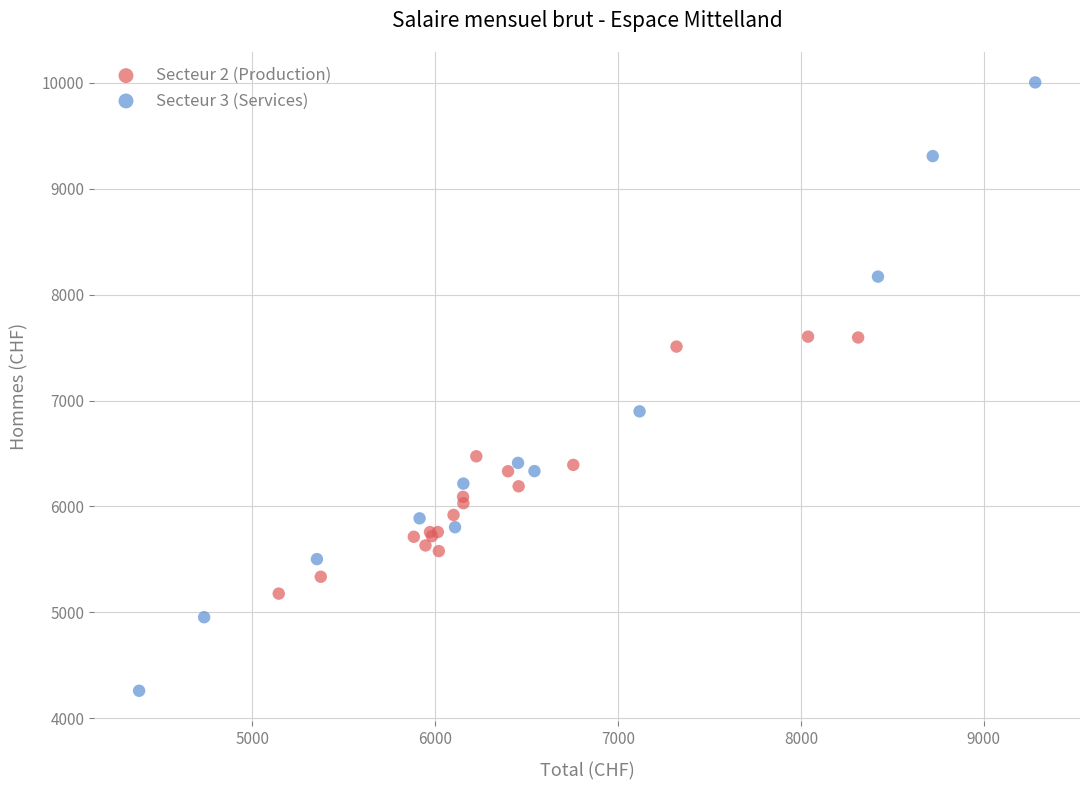

Which series contains the lowest Y value?

Secteur 3 (Services)